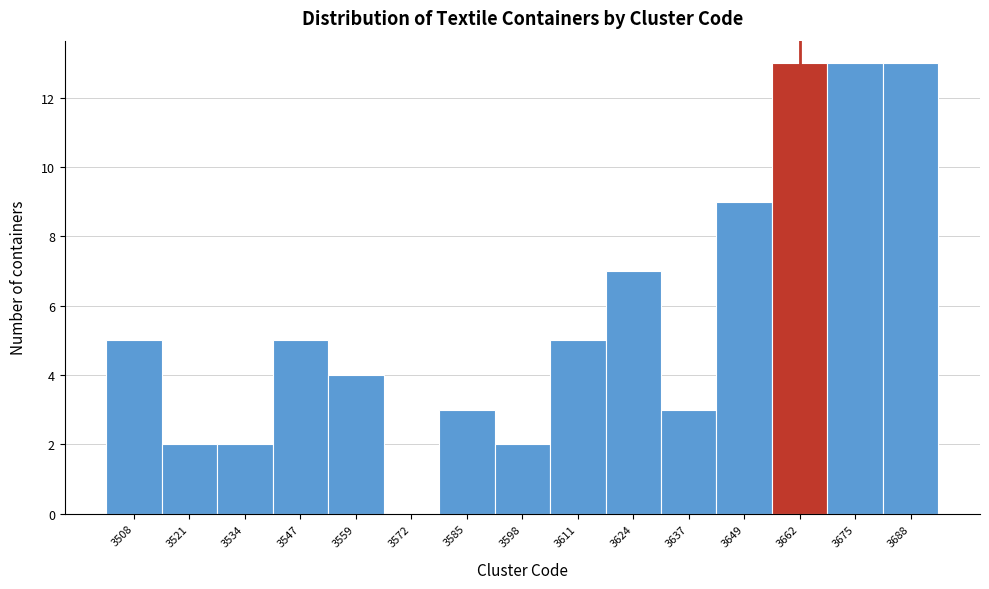

Reading left to right, transcribe this chart: for each bar, give the range it covers on the x-axis and its height. Neither the bar edges nor the heights are printed on the chart, so give them approximately, as read against the axes.

3502 to 3514: 5
3514 to 3528: 2
3528 to 3540: 2
3540 to 3554: 5
3554 to 3566: 4
3566 to 3580: 0
3580 to 3592: 3
3592 to 3604: 2
3604 to 3618: 5
3618 to 3630: 7
3630 to 3644: 3
3644 to 3656: 9
3656 to 3670: 13
3670 to 3682: 13
3682 to 3696: 13